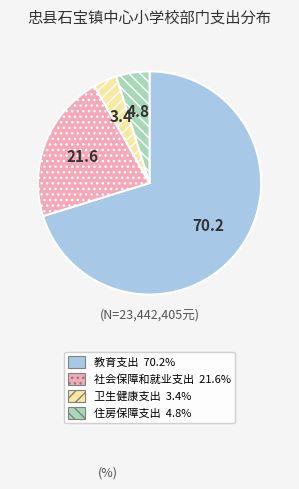

Which slice is the smallest?

卫生健康支出